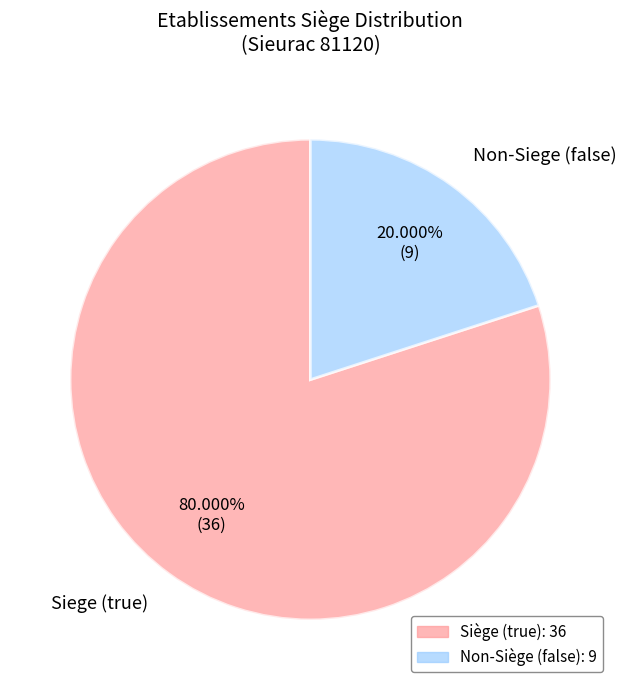

Which has a higher value, Non-Siege (false) or Siege (true)?

Siege (true)